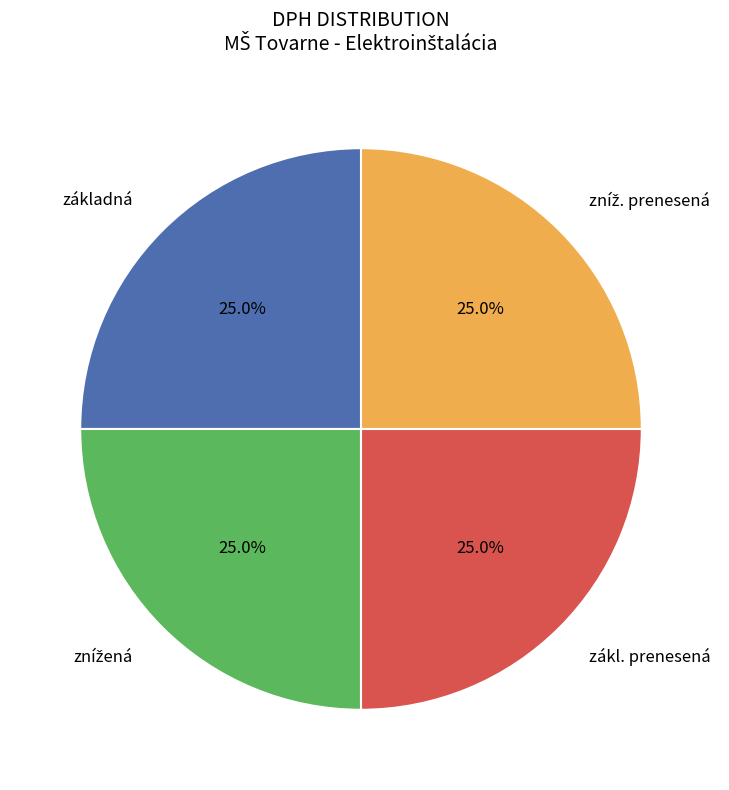

Does any single category account for the majority?

No